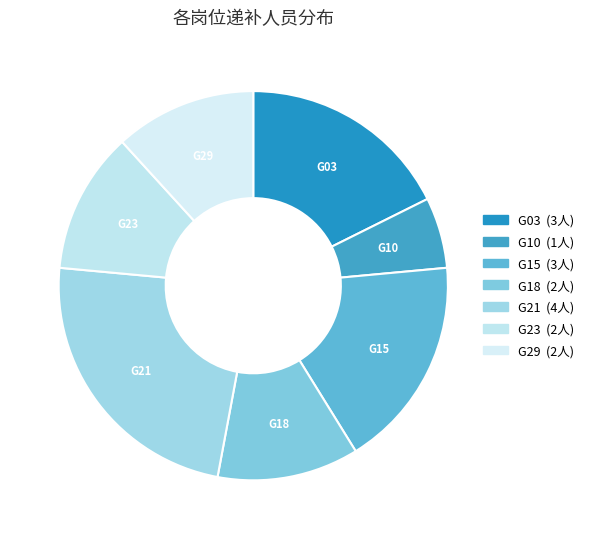

Which slice is the largest?

G21